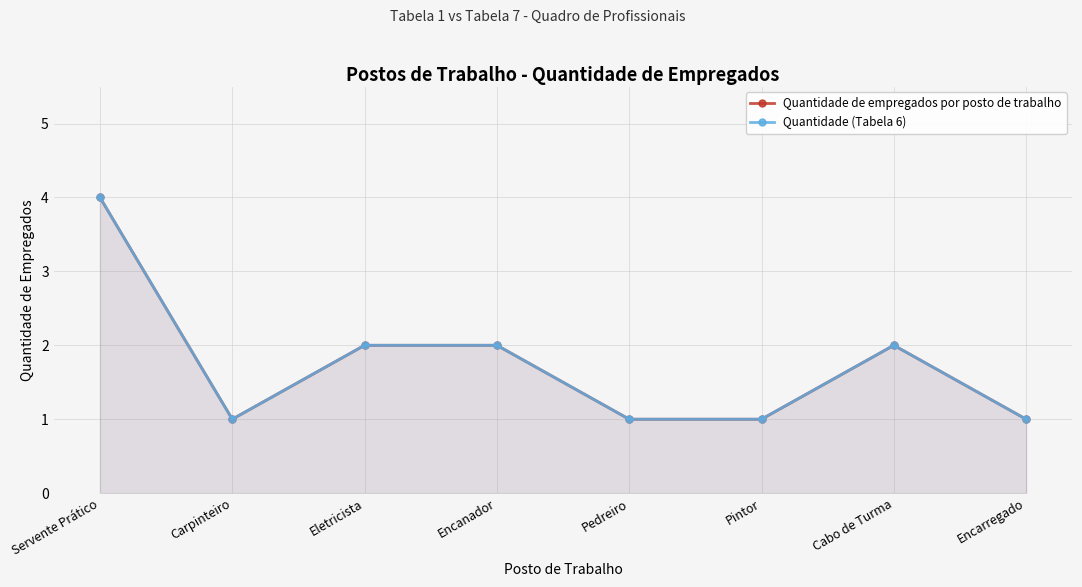

Does the chart display data point markers on the line(s)?

Yes